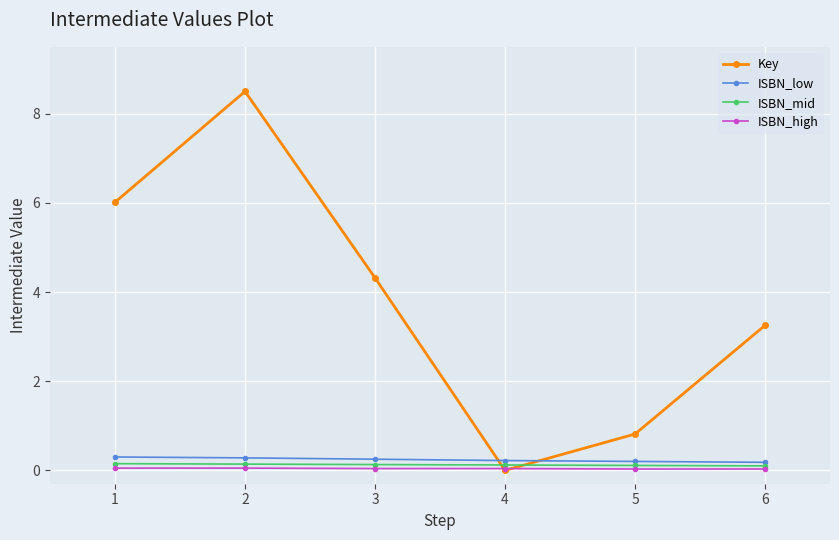

Which series has the largest range (max minus min)?

Key